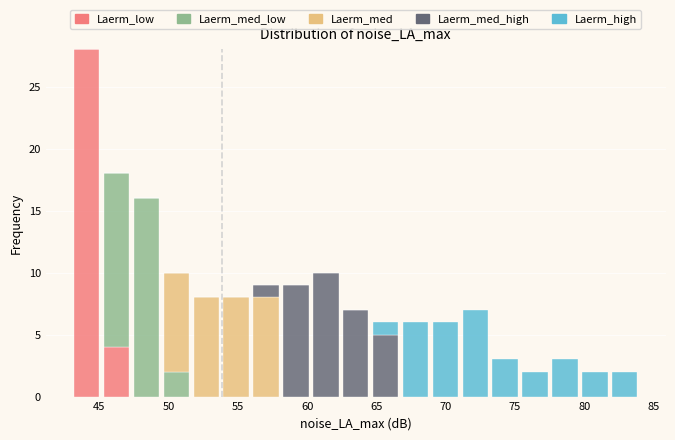

Reading left to right, transcribe this chart: for each stacked bar, give the range it covers on the x-axis and its total height. Neither the bar edges nor the heights are printed on the chart, so give them approximately, as read against the axes.

43.0 to 45.0: 28
45.0 to 47.5: 18
47.5 to 49.5: 16
49.5 to 51.5: 10
51.5 to 54.0: 8
54.0 to 56.0: 8
56.0 to 58.0: 9
58.0 to 60.5: 9
60.5 to 62.5: 10
62.5 to 64.5: 7
64.5 to 66.5: 6
66.5 to 69.0: 6
69.0 to 71.0: 6
71.0 to 73.0: 7
73.0 to 75.5: 3
75.5 to 77.5: 2
77.5 to 79.5: 3
79.5 to 82.0: 2
82.0 to 84.0: 2